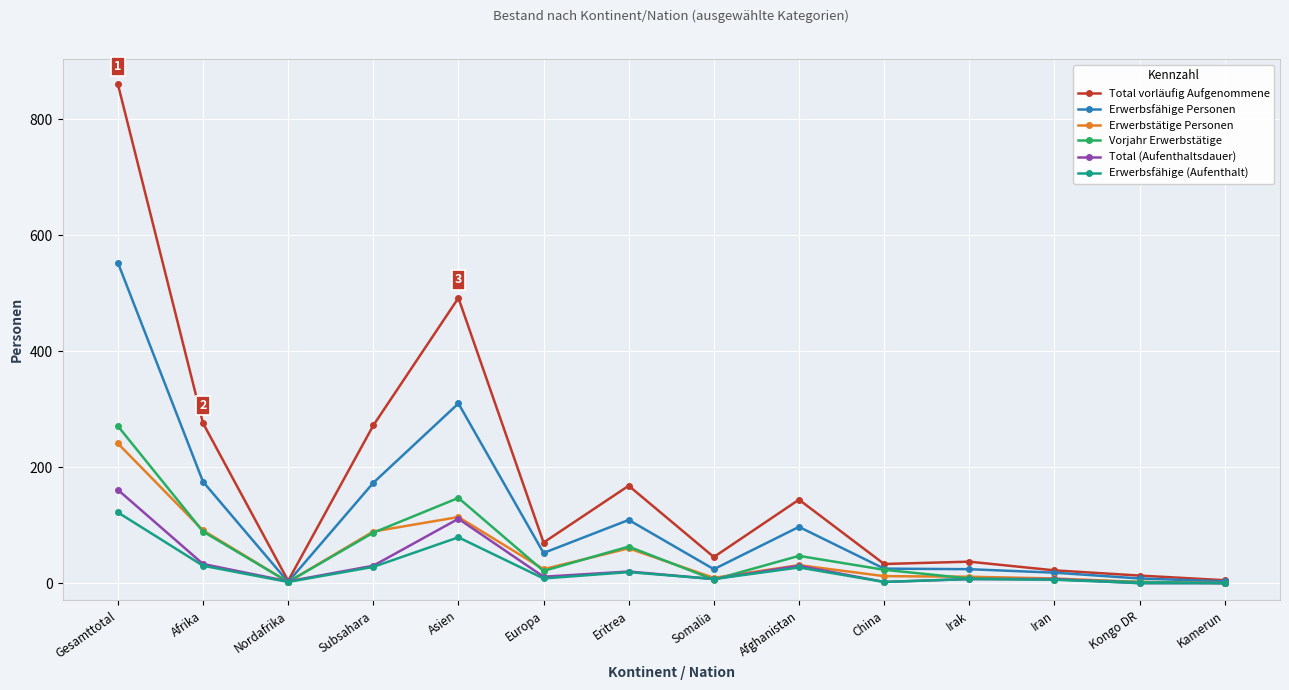

At which category is the sum across all series the highest?

Gesamttotal